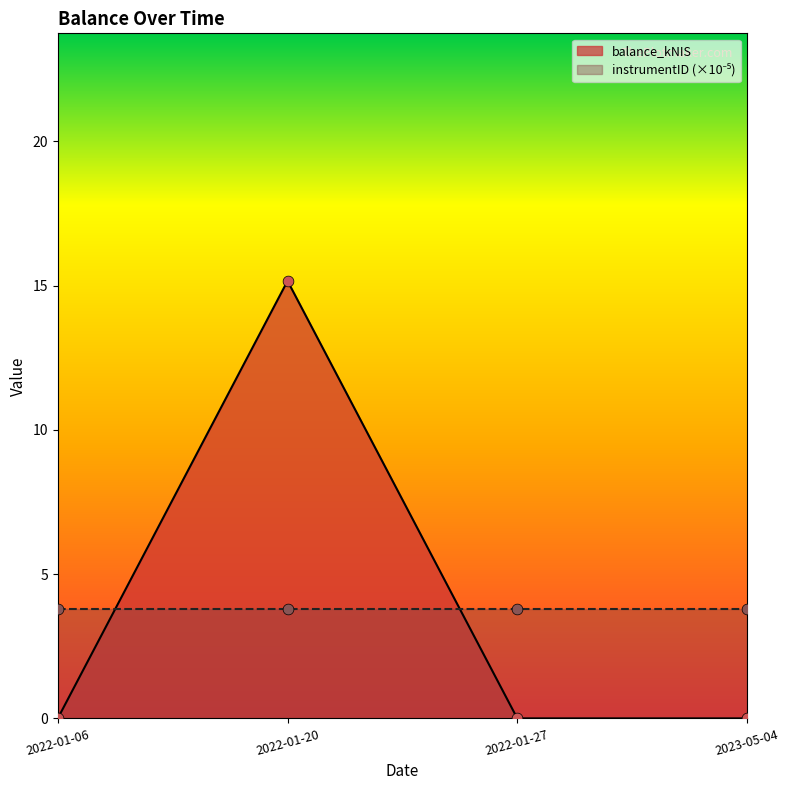

Which has a higher value, 2022-01-06 or 2023-05-04?

2022-01-06